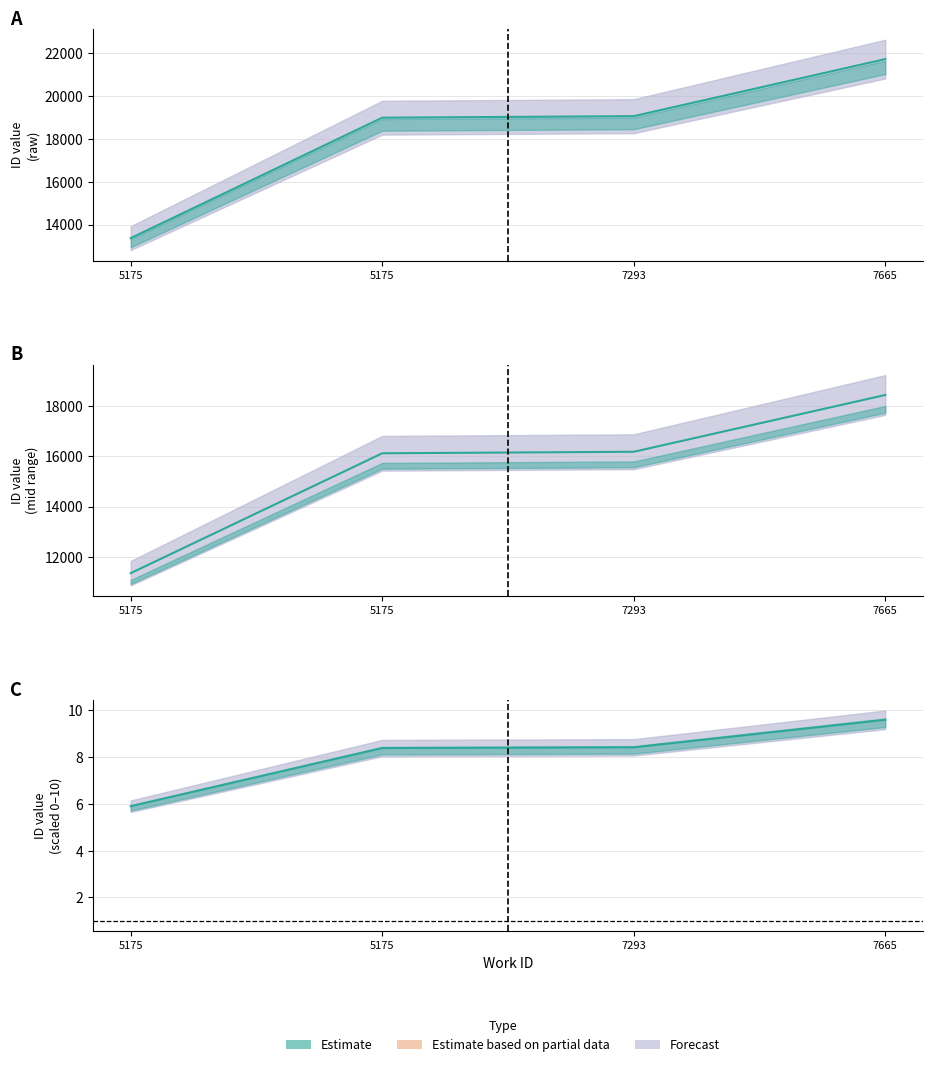

What is the sum of the values at 7665 and 5175?

15.5